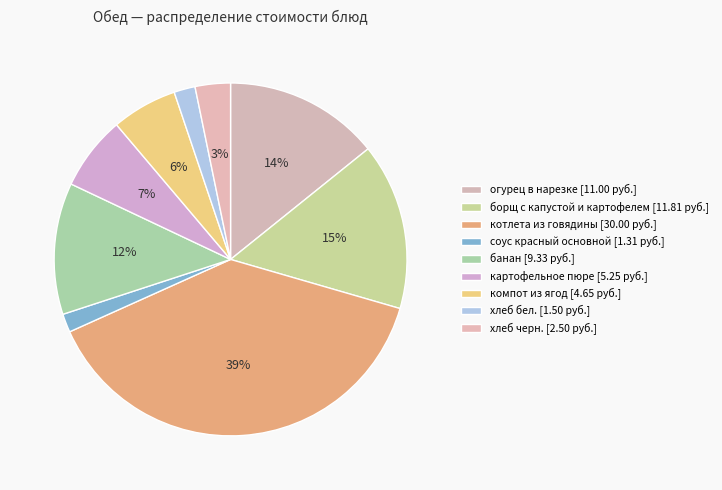

Count the number of slices in the pie.

9